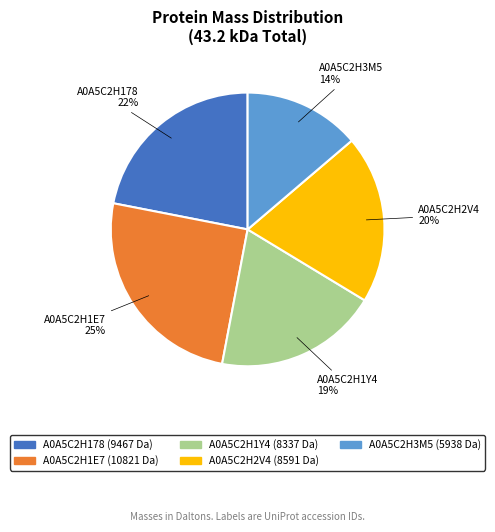

To the nearest percent, what portion does A0A5C2H2V4 represent?

20%